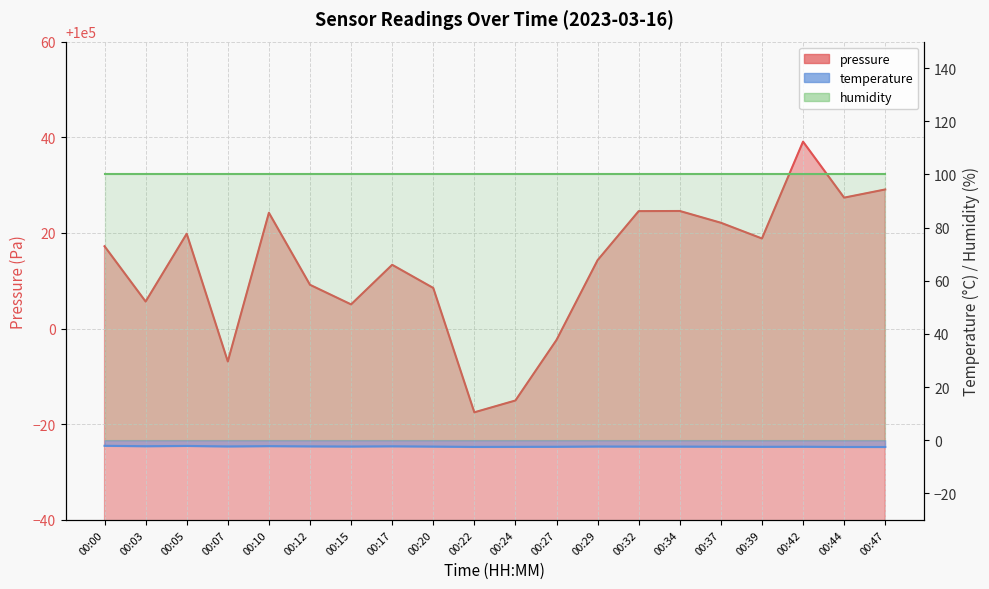

Where is temperature nearest to the value -2?

00:00